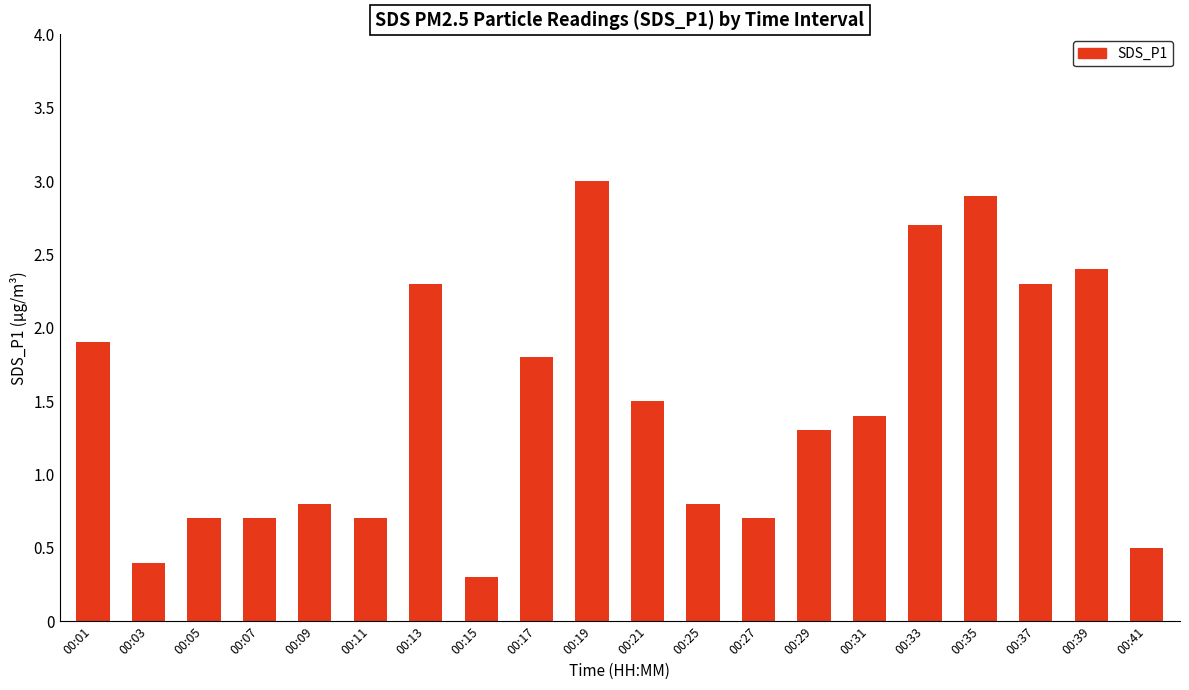

Reading left to right, what are all the values shown in this chart?

00:01=1.9	00:03=0.4	00:05=0.7	00:07=0.7	00:09=0.8	00:11=0.7	00:13=2.3	00:15=0.3	00:17=1.8	00:19=3.0	00:21=1.5	00:25=0.8	00:27=0.7	00:29=1.3	00:31=1.4	00:33=2.7	00:35=2.9	00:37=2.3	00:39=2.4	00:41=0.5